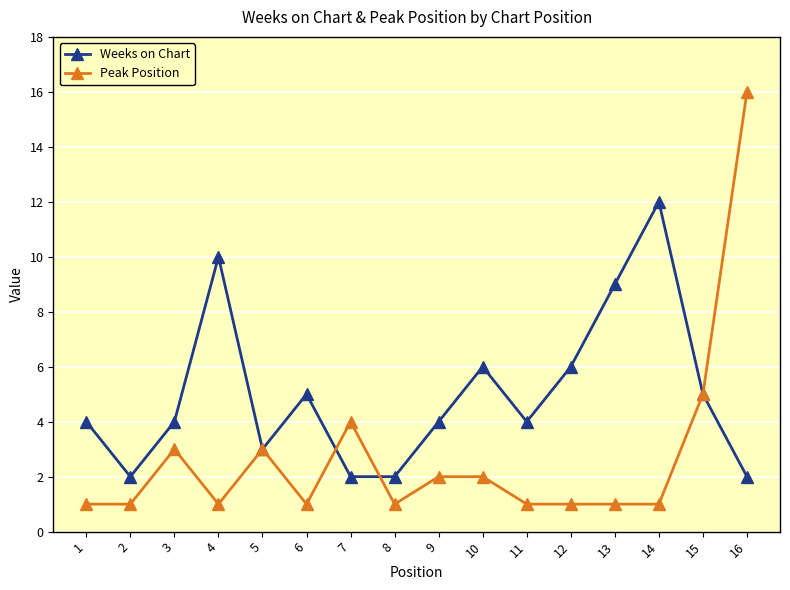

At which category does the chart reach its peak across all series?

16